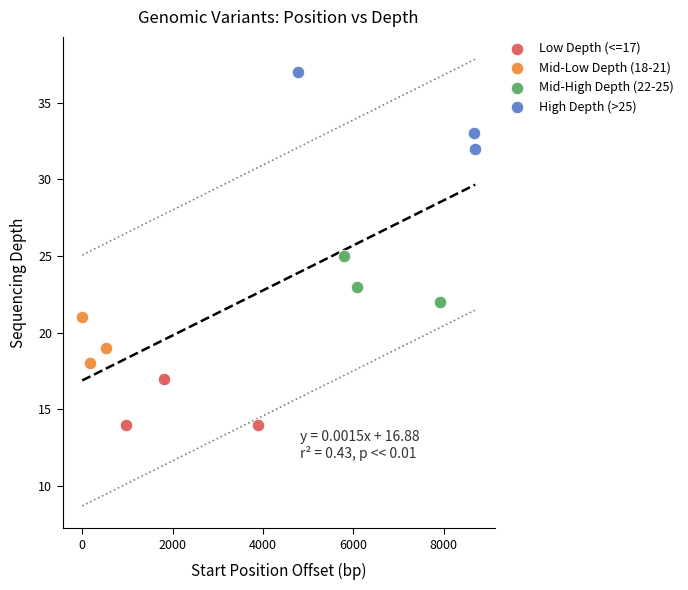

Which series contains the highest Y value?

High Depth (>25)